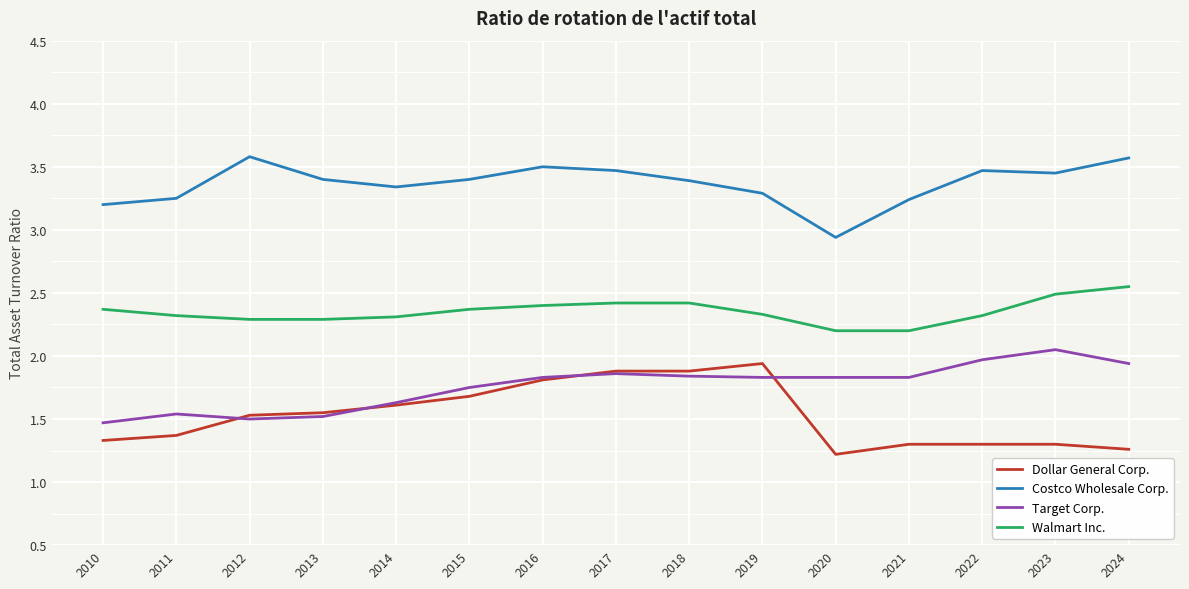

True or false: Target Corp. and Walmart Inc. cross at least once.

False